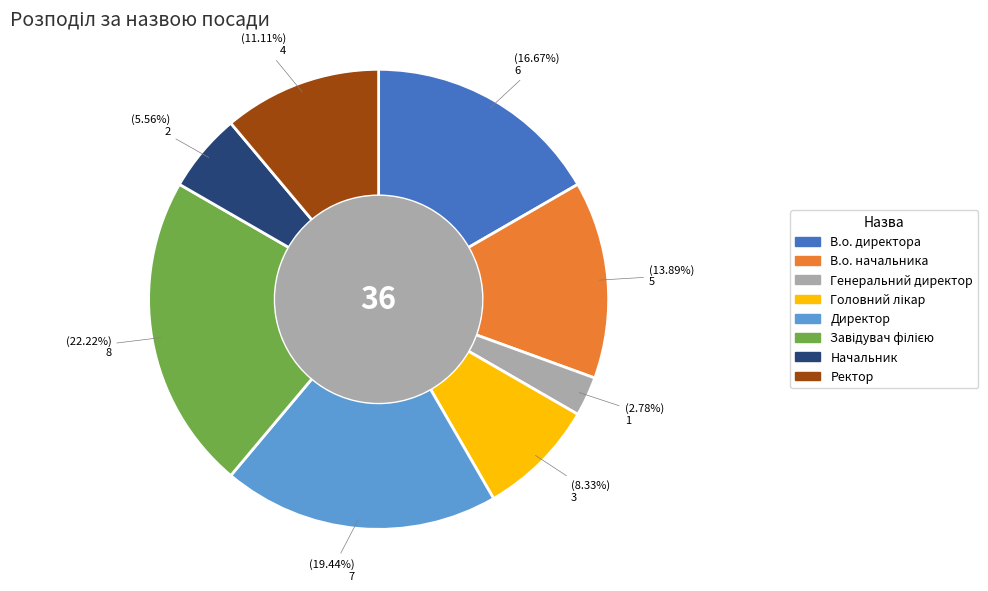

Approximately how many times larger is the value at Начальник compared to Директор?

0.3